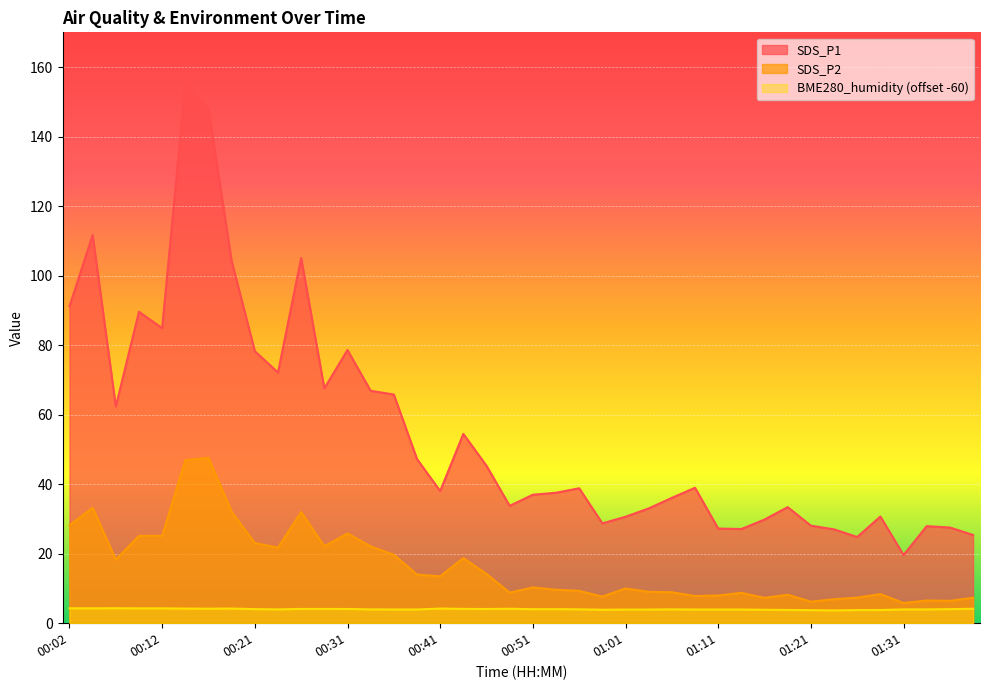

Does the chart display data point markers on the line(s)?

No